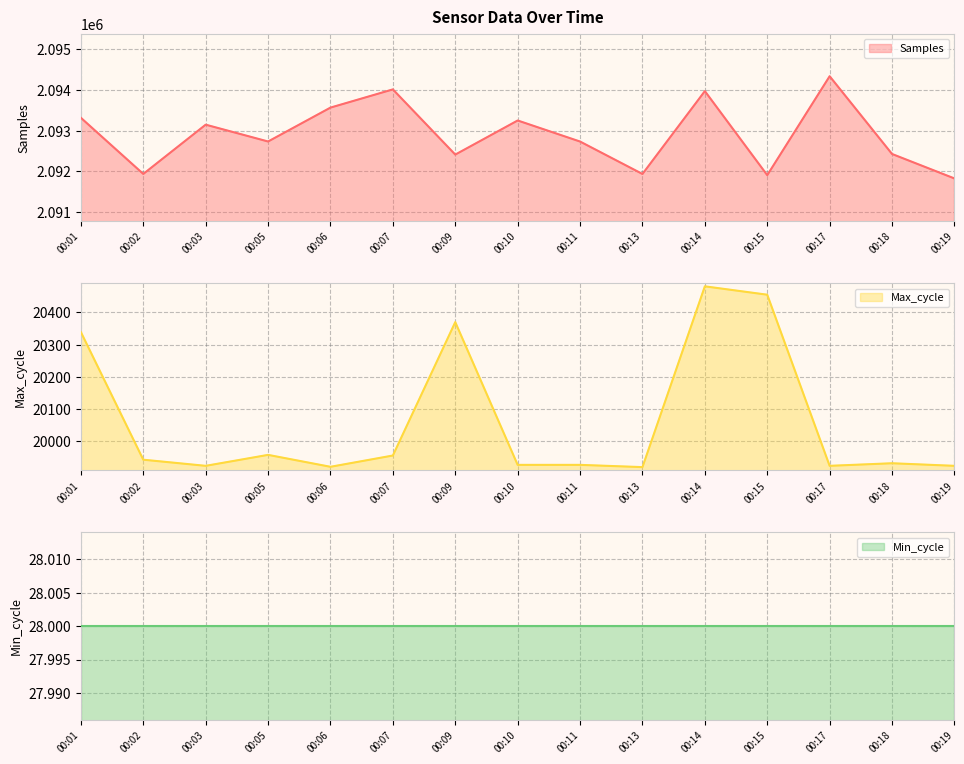

What is the maximum value for Samples?

2094342